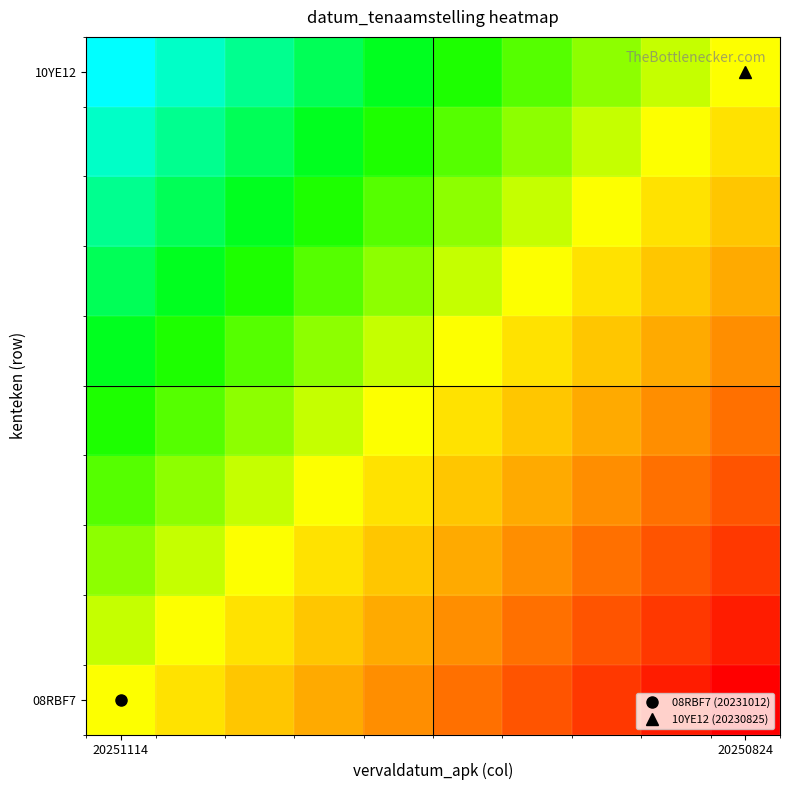

What is the greatest value displayed?

1.0